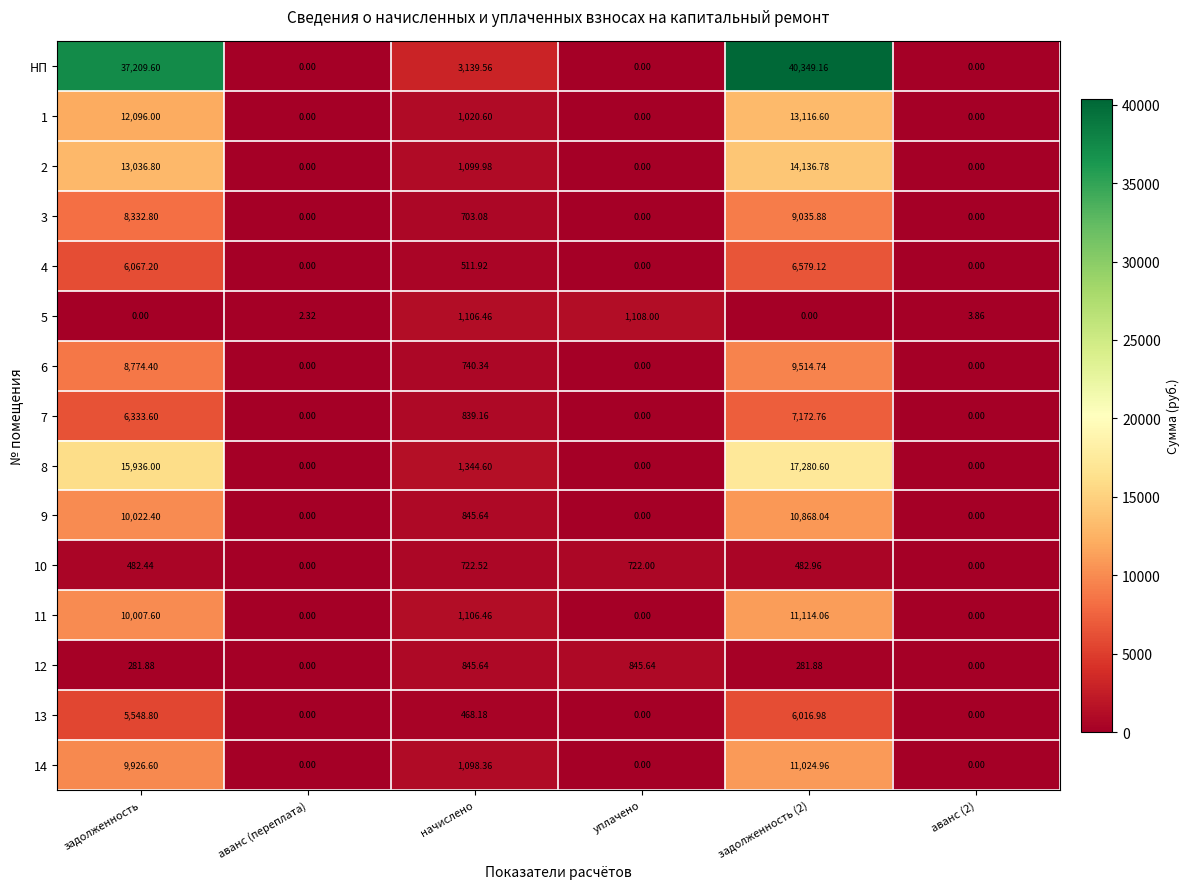

Which series has the largest total across all categories?

НП